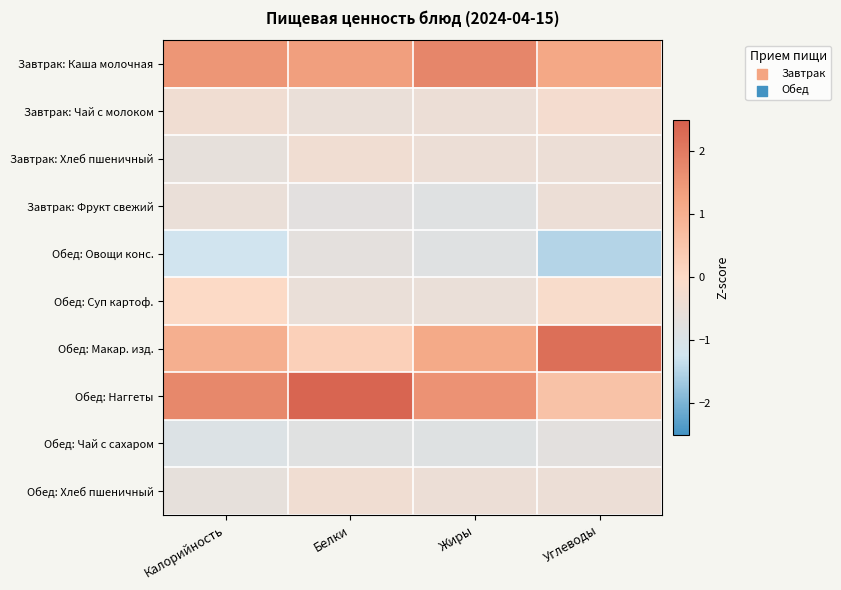

What is the smallest value displayed?

-1.5